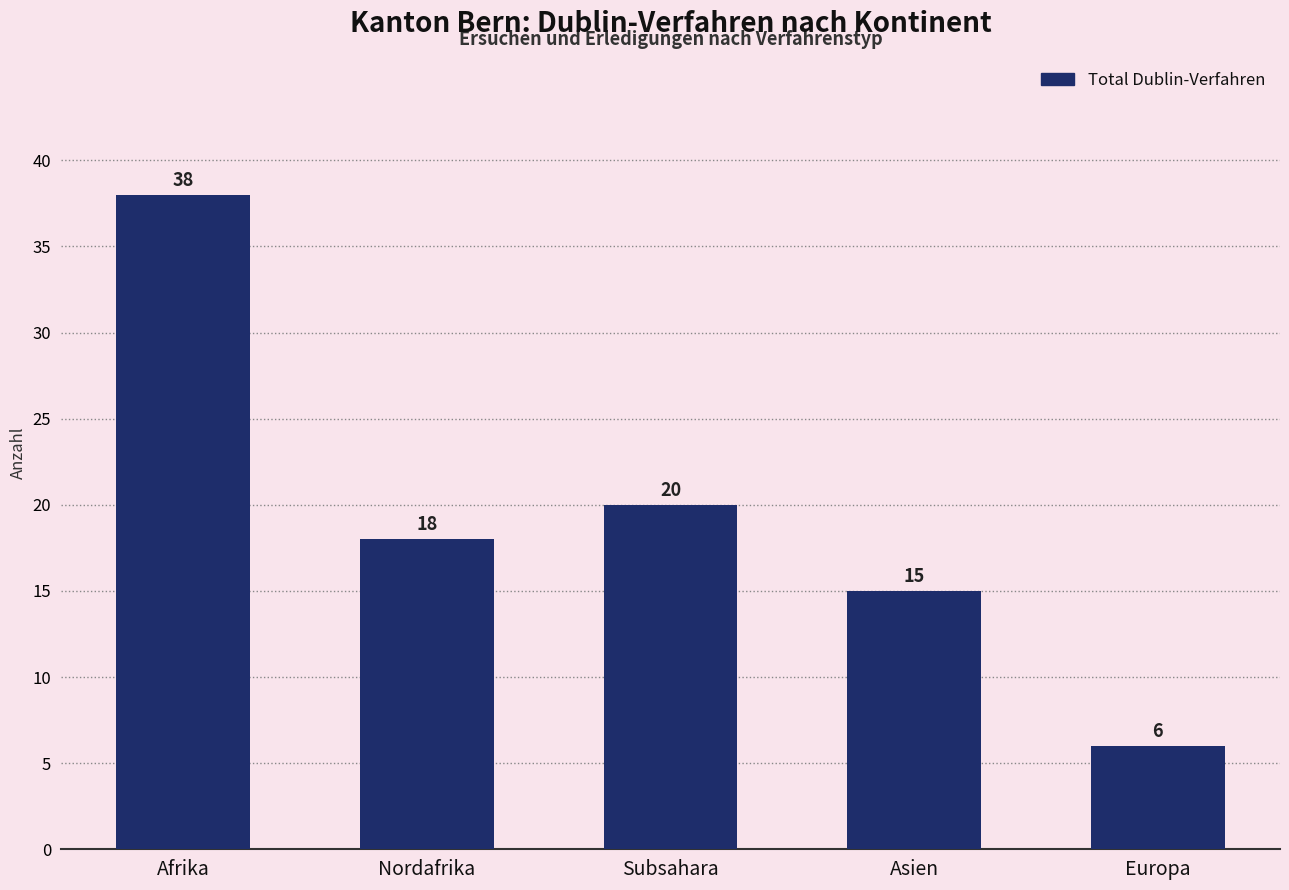

What is the difference between the values at Afrika and Asien?

23